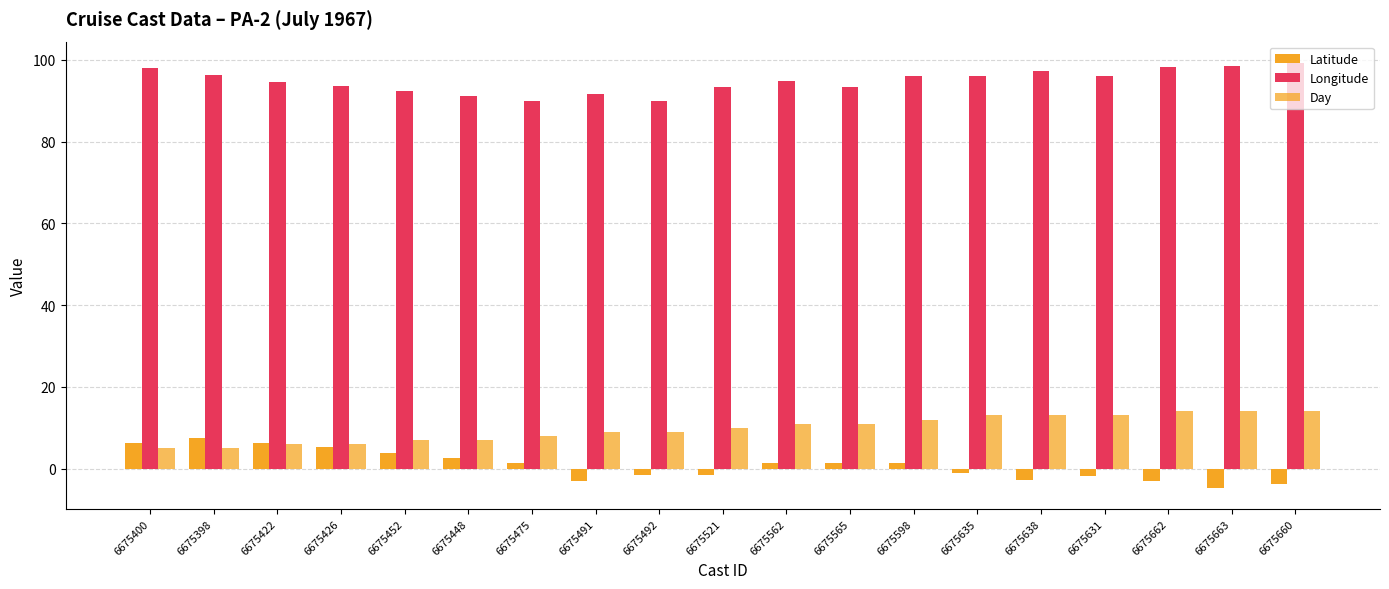

How many bars are there in each group?

3